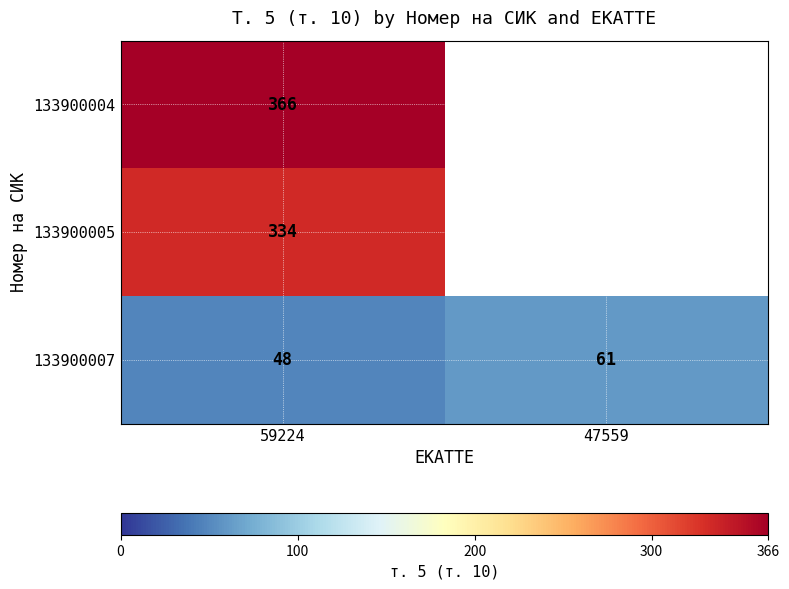

At 59224, list the series in order from largest to smallest.

133900004, 133900005, 133900007